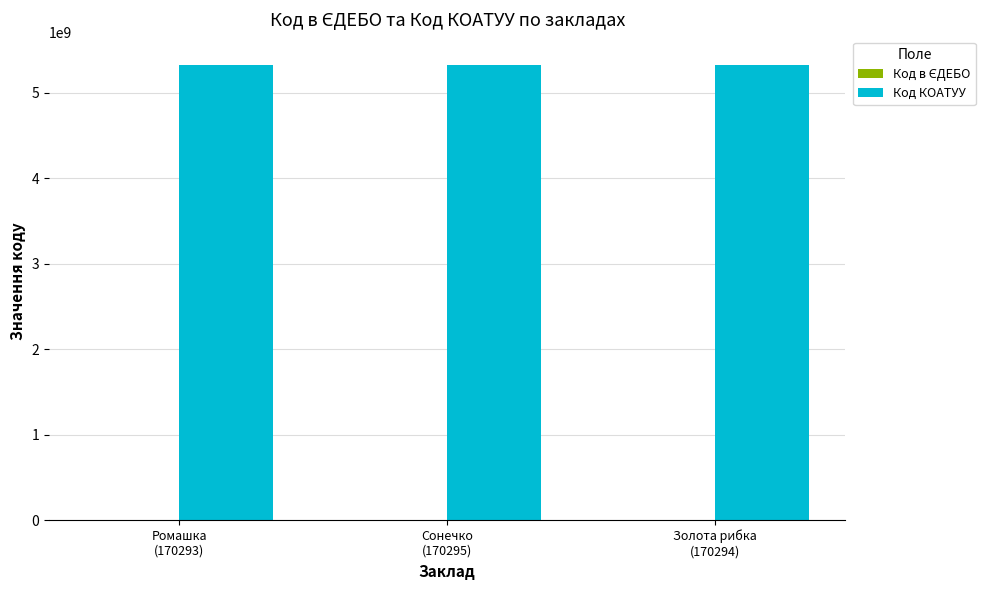

What is the maximum value shown in the chart?

5320655400